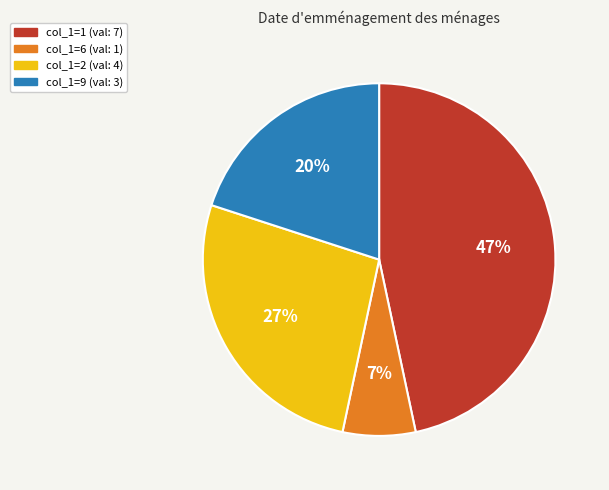

To the nearest percent, what percentage of the pie is col_1=2 (val: 4)?

27%